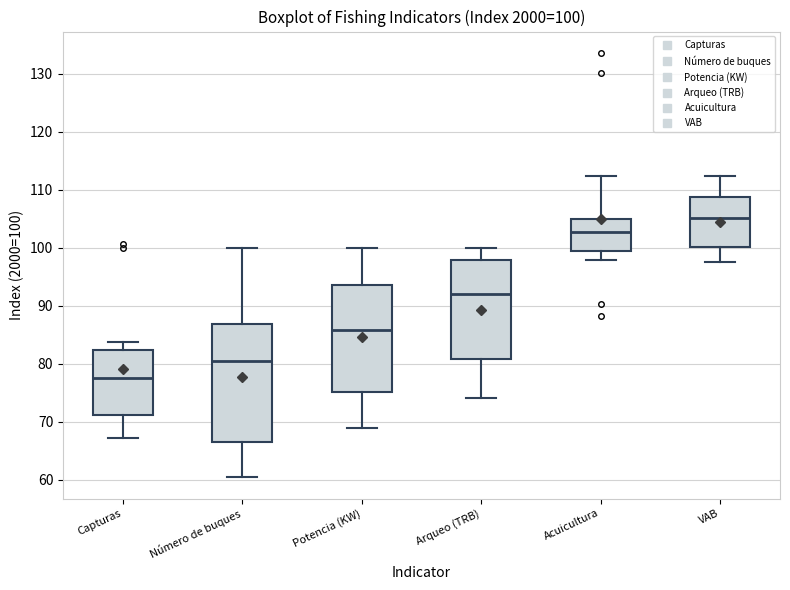

Which box's median line is the lowest?

Capturas